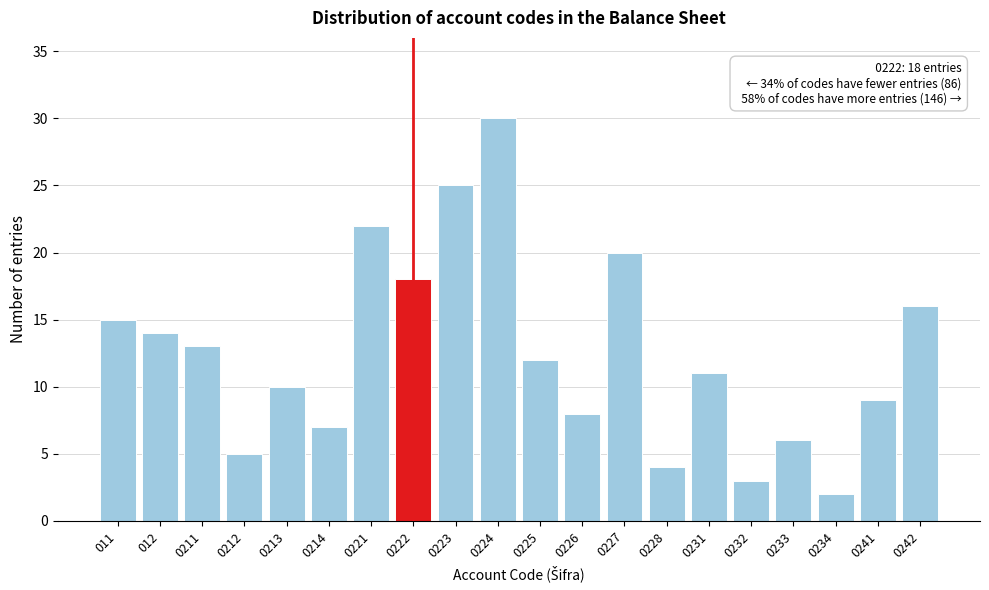

Reading left to right, list all the values displayed in this chart.

011=15	012=14	0211=13	0212=5	0213=10	0214=7	0221=22	0222=18	0223=25	0224=30	0225=12	0226=8	0227=20	0228=4	0231=11	0232=3	0233=6	0234=2	0241=9	0242=16